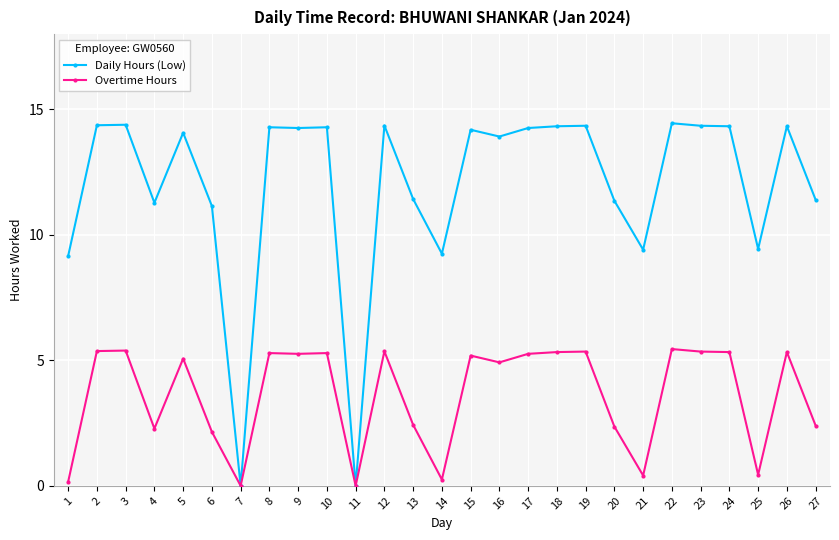

Which series has the widest spread of values?

Daily Hours (Low)